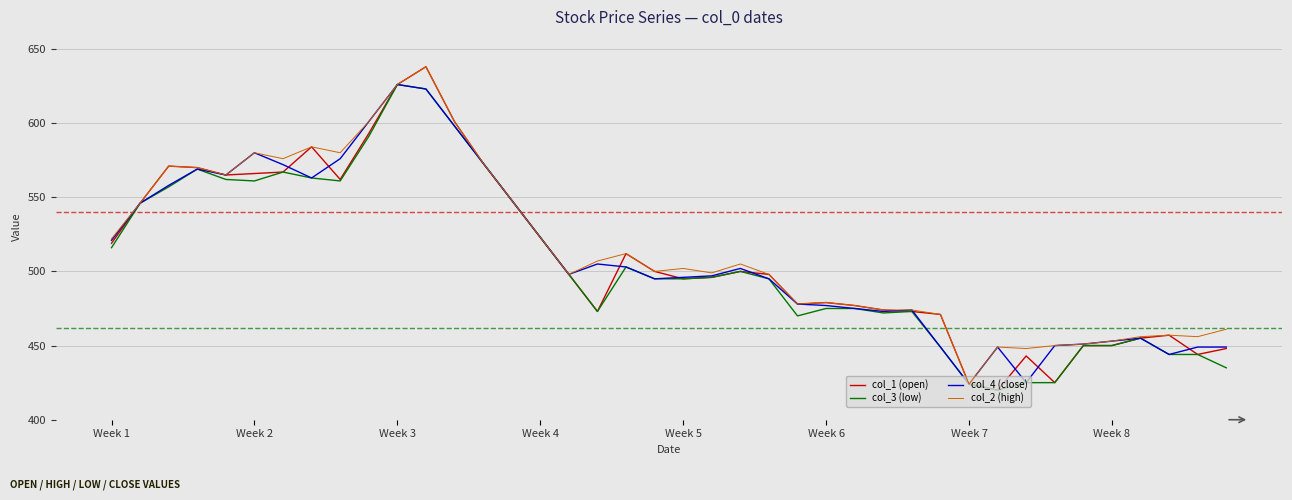

What is the smallest value displayed?

420